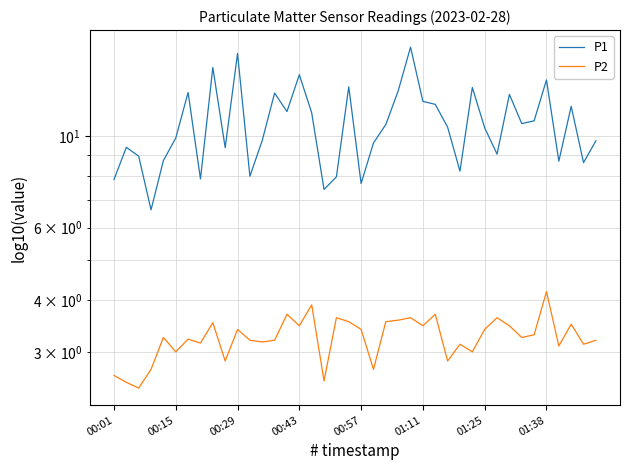

Reading left to right, list all the values displayed in this chart.

P1: 7.8	9.4	8.9	6.6	8.7	9.9	12.8	7.9	14.7	9.4	15.9	8.0	9.8	12.7	11.5	14.1	11.4	7.4	8.0	13.2	7.7	9.6	10.7	12.9	16.4	12.2	11.9	10.5	8.2	13.1	10.5	9.1	12.6	10.7	10.9	13.7	8.7	11.8	8.6	9.8
P2: 2.6	2.5	2.5	2.7	3.2	3.0	3.2	3.1	3.5	2.9	3.4	3.2	3.2	3.2	3.7	3.5	3.9	2.5	3.6	3.5	3.4	2.7	3.5	3.6	3.6	3.5	3.7	2.9	3.1	3.0	3.4	3.6	3.5	3.2	3.3	4.2	3.1	3.5	3.1	3.2